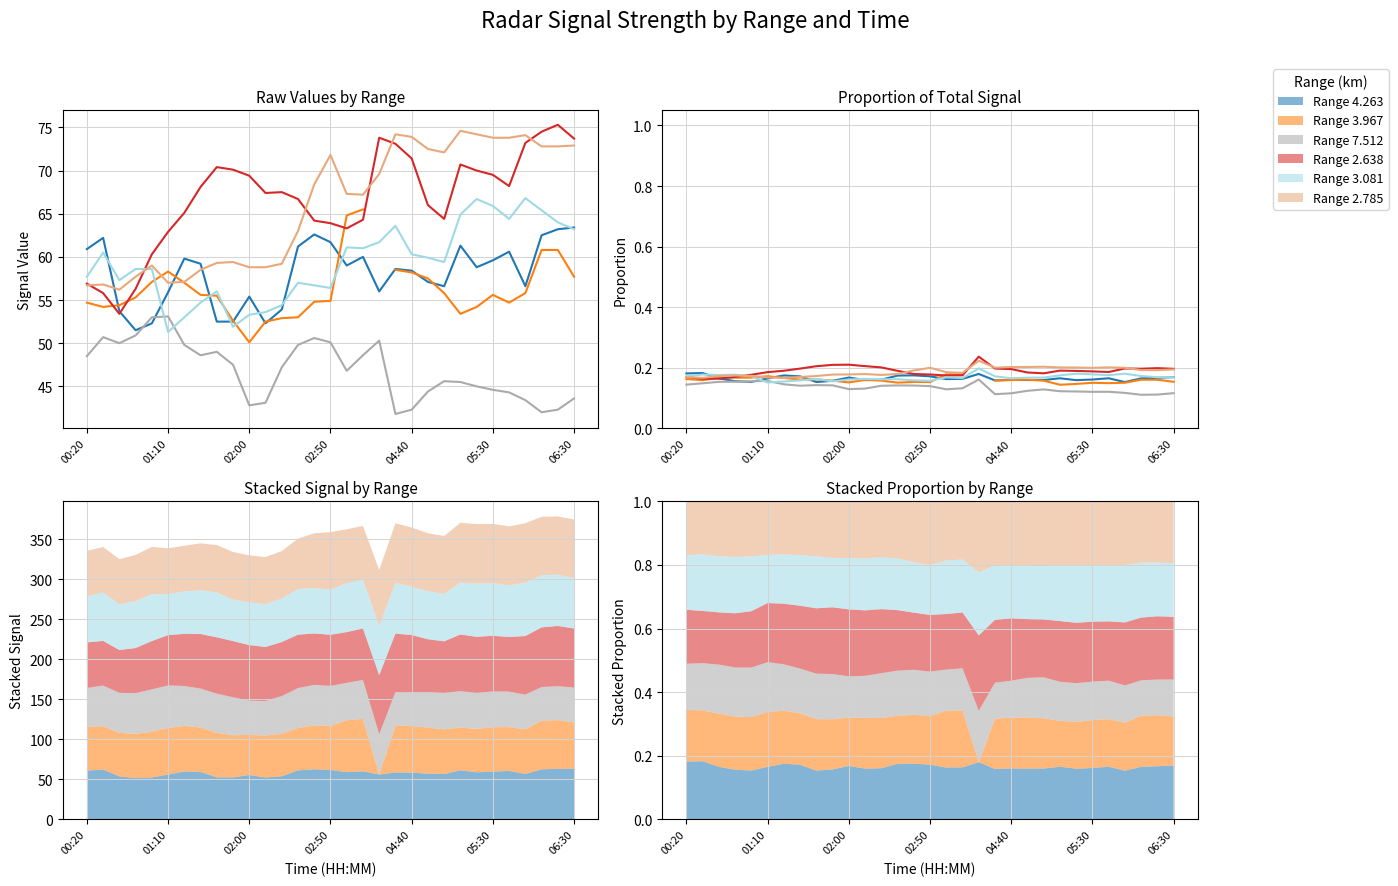

How many values in the 2.638 series are below 67?

14